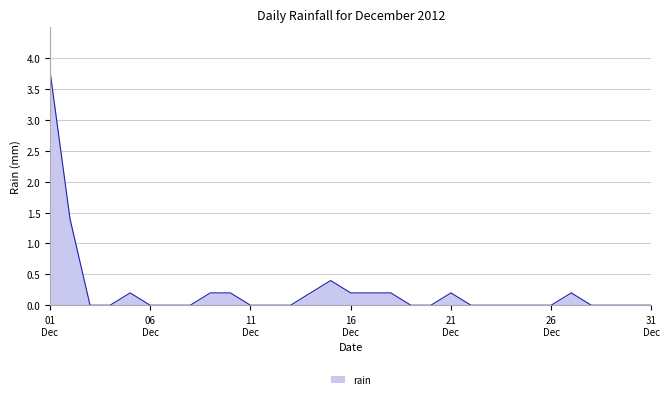

What is the difference between the maximum and minimum values?

3.8